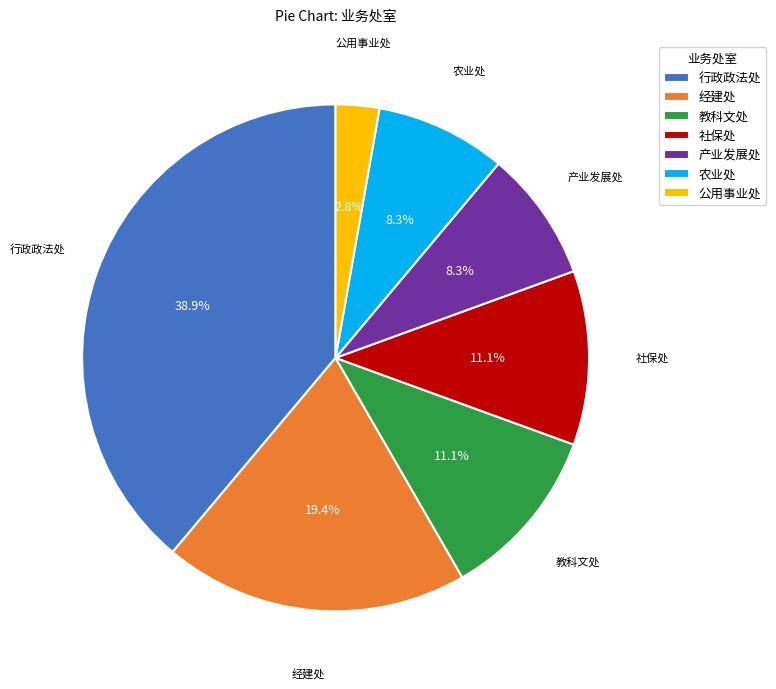

What percentage do 公用事业处 and 产业发展处 together represent?

11.1%